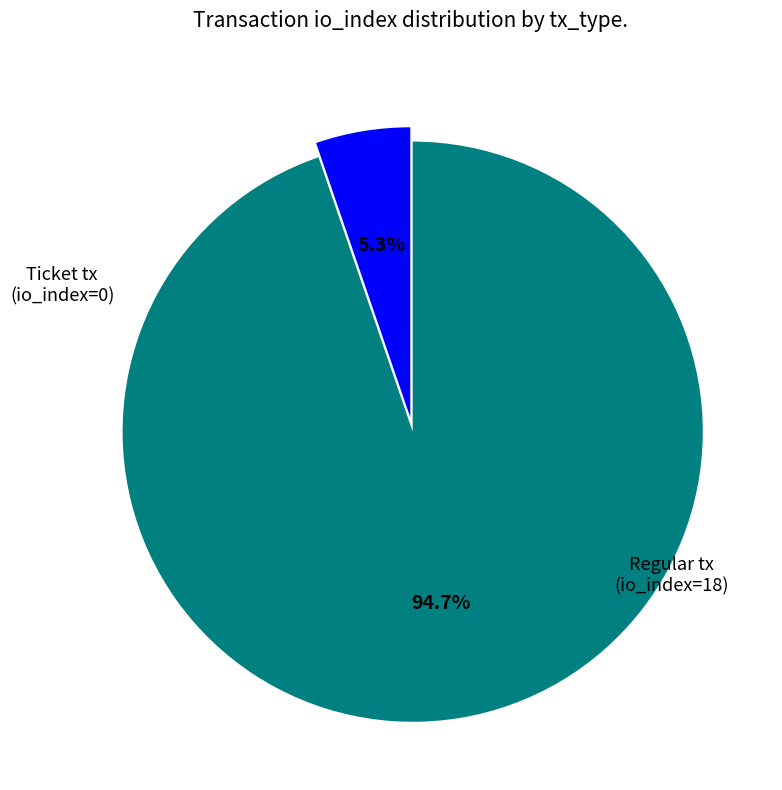

Is there any slice that represents more than half of the pie?

Yes